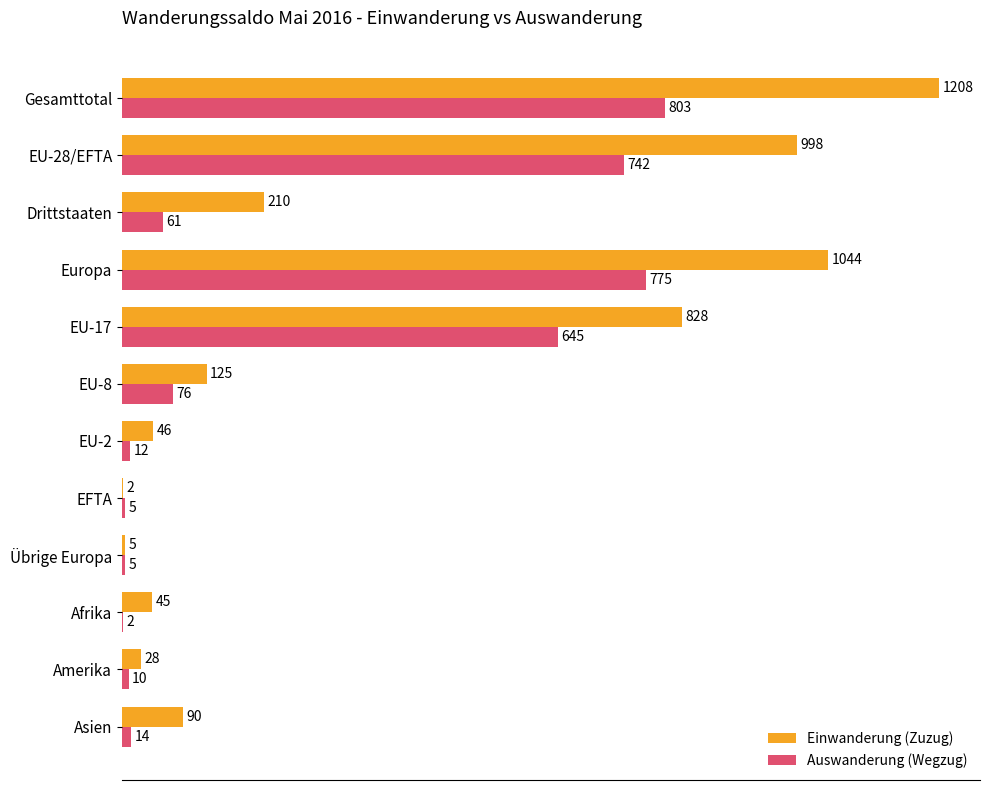

Between EU-17 and Asien, which series saw the biggest shift?

Einwanderung (Zuzug)